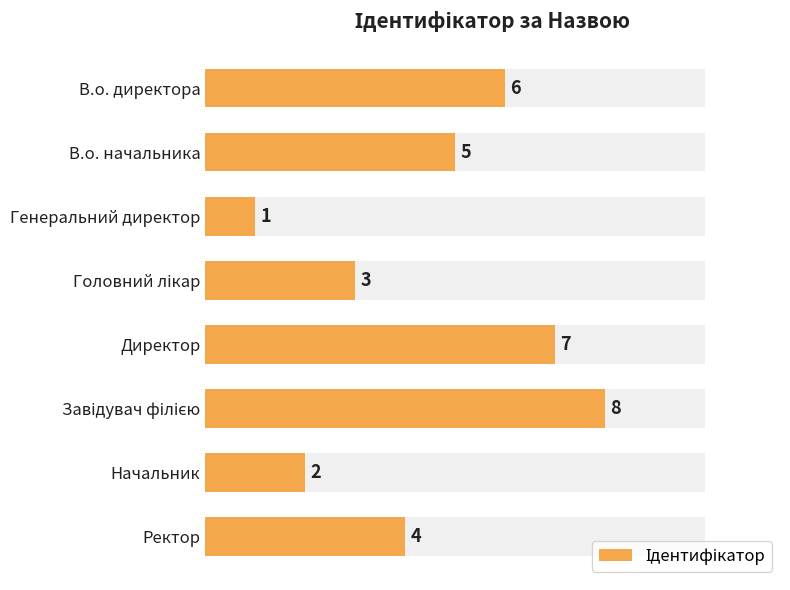

The chart shows a value of 12 at 10. True or false?

False